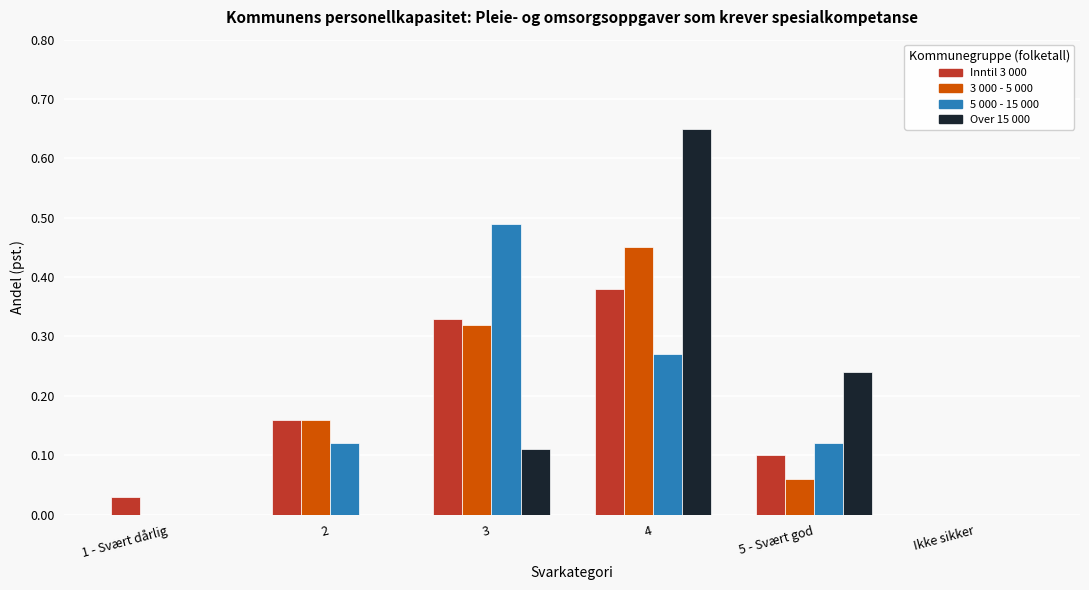

Is it true that 3 000 - 5 000 equals -0.3 at Ikke sikker?

False